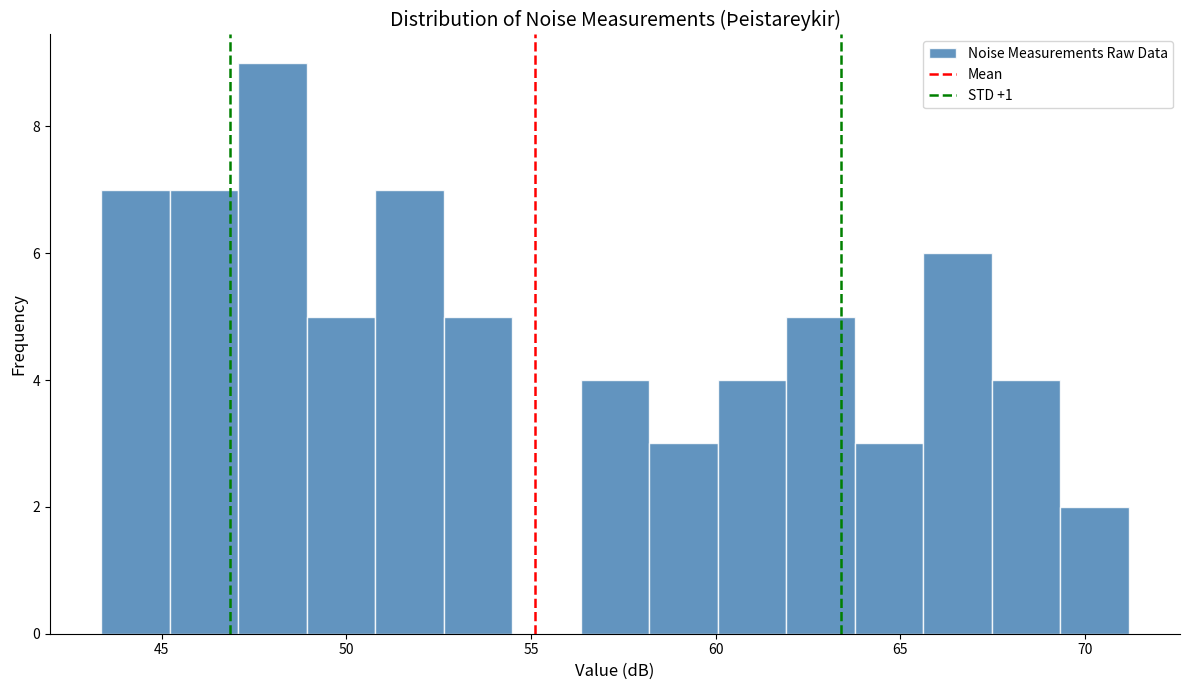

Around what value on the x-axis is the tallest bar? Give the approximate position of its centre, as read against the axis.

48.0